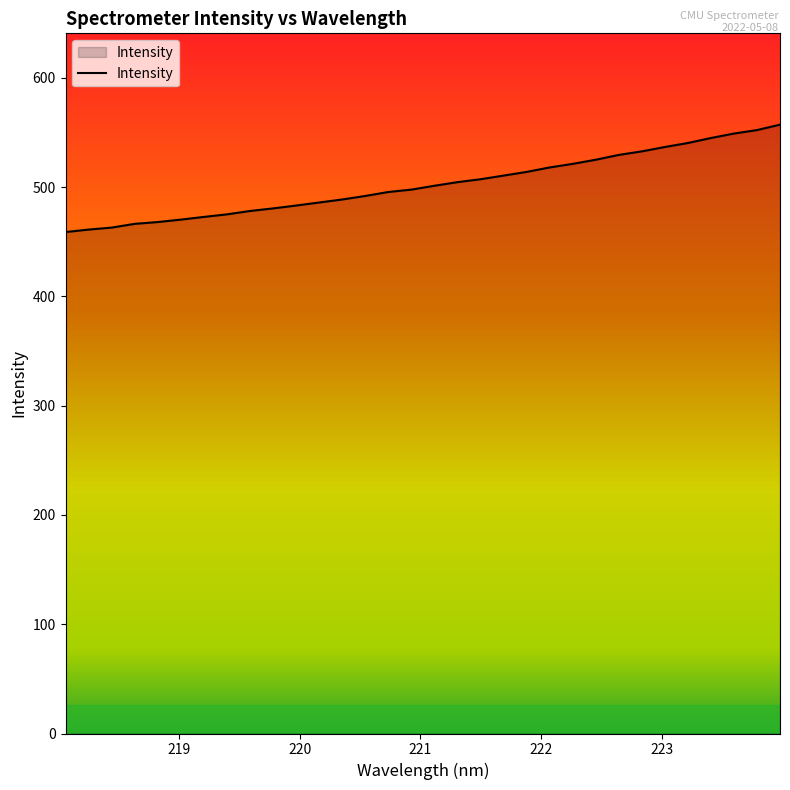

Does the chart display data point markers on the line(s)?

No